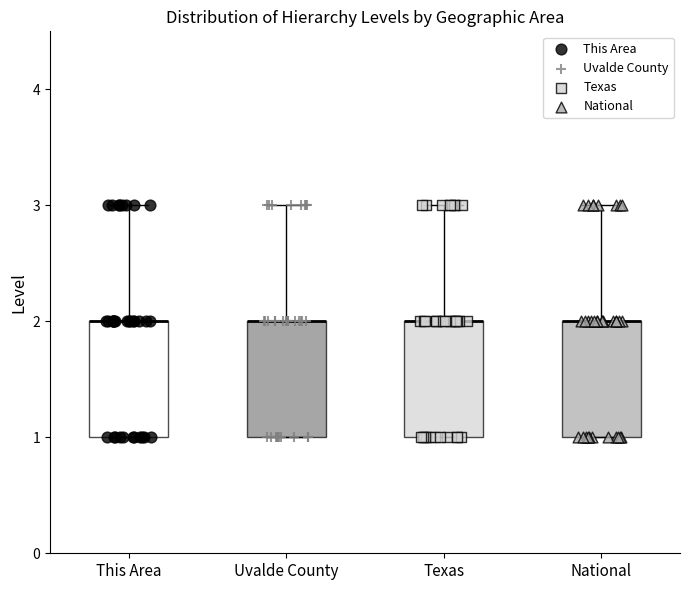

Reading left to right, transcribe this box plot: for each box, give where its median line is, the range the box spans, and where its two whiskers end, as read against the y-axis. The values are not printed on the chart, so give them approximately, as read against the axis.

This Area: median 2 (drawn on the box's upper edge), box 1 to 2, whiskers 1 to 3
Uvalde County: median 2 (drawn on the box's upper edge), box 1 to 2, whiskers 1 to 3
Texas: median 2 (drawn on the box's upper edge), box 1 to 2, whiskers 1 to 3
National: median 2 (drawn on the box's upper edge), box 1 to 2, whiskers 1 to 3